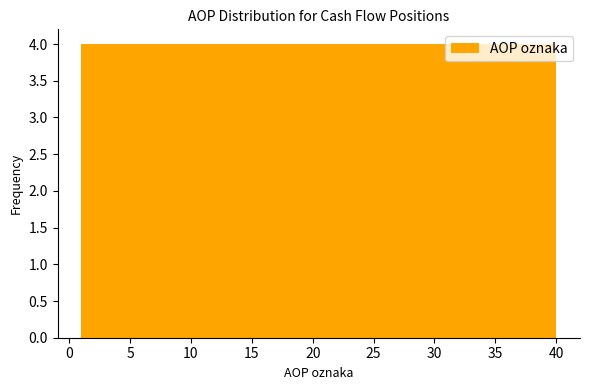

Reading left to right, transcribe this chart: for each bar, give the range it covers on the x-axis and its height. Neither the bar edges nor the heights are printed on the chart, so give them approximately, as read against the axes.

1.0 to 4.9: 4
4.9 to 8.8: 4
8.8 to 12.7: 4
12.7 to 16.6: 4
16.6 to 20.5: 4
20.5 to 24.4: 4
24.4 to 28.3: 4
28.3 to 32.2: 4
32.2 to 36.1: 4
36.1 to 40.0: 4